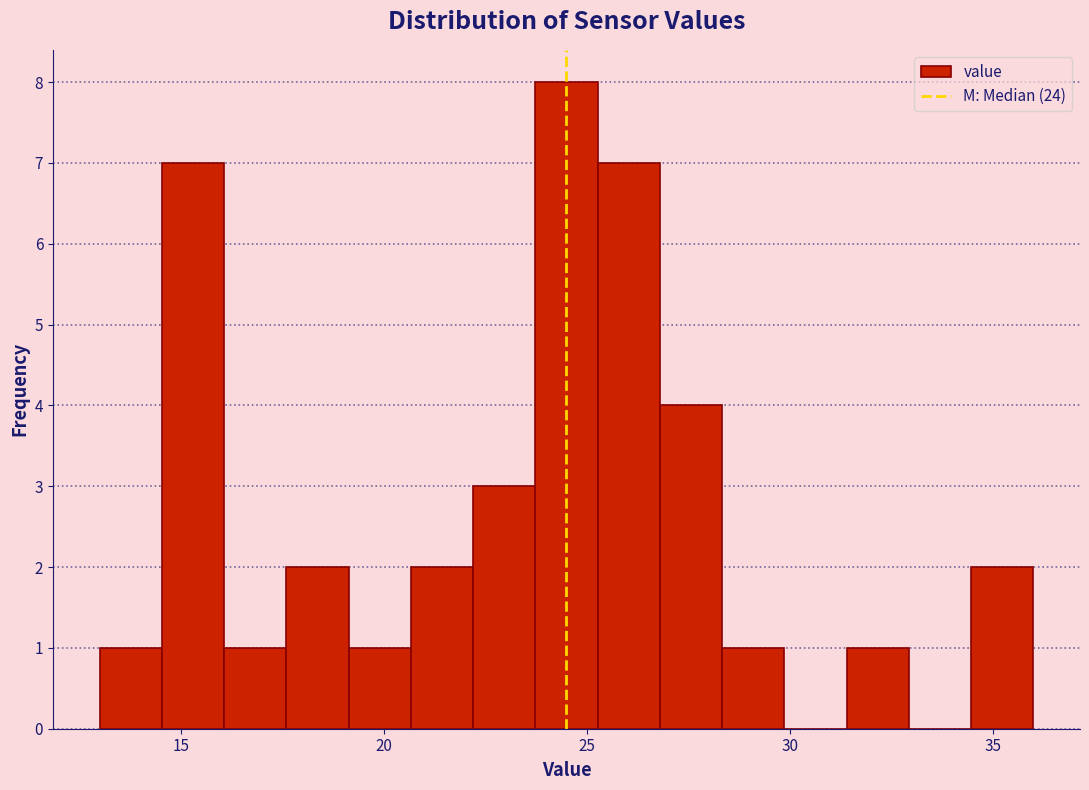

Around what value on the x-axis is the tallest bar? Give the approximate position of its centre, as read against the axis.

24.5